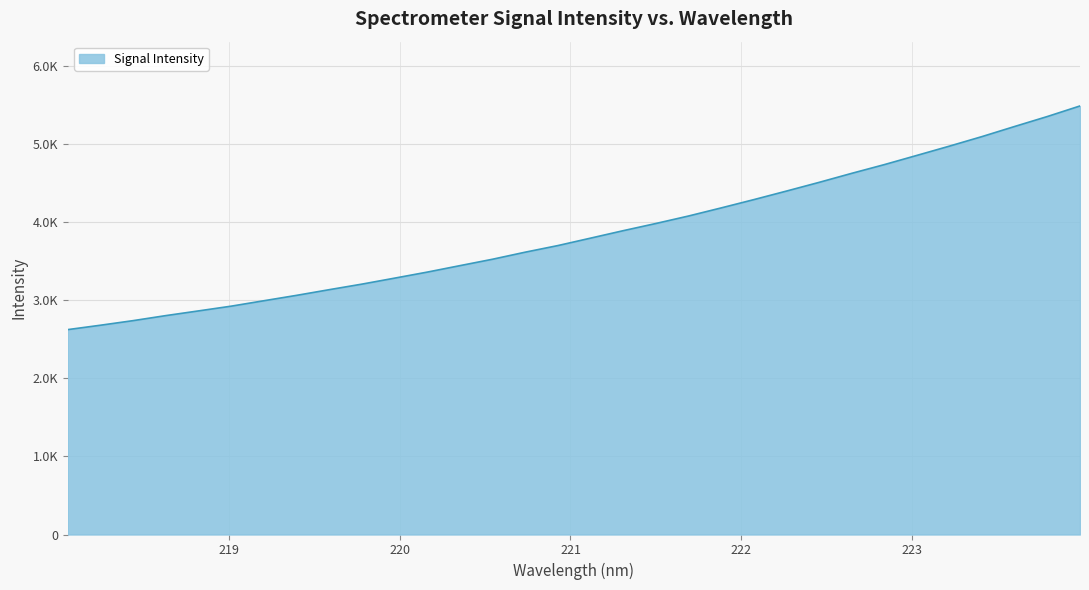

What is the value of the 11th point from the left?

3283.3